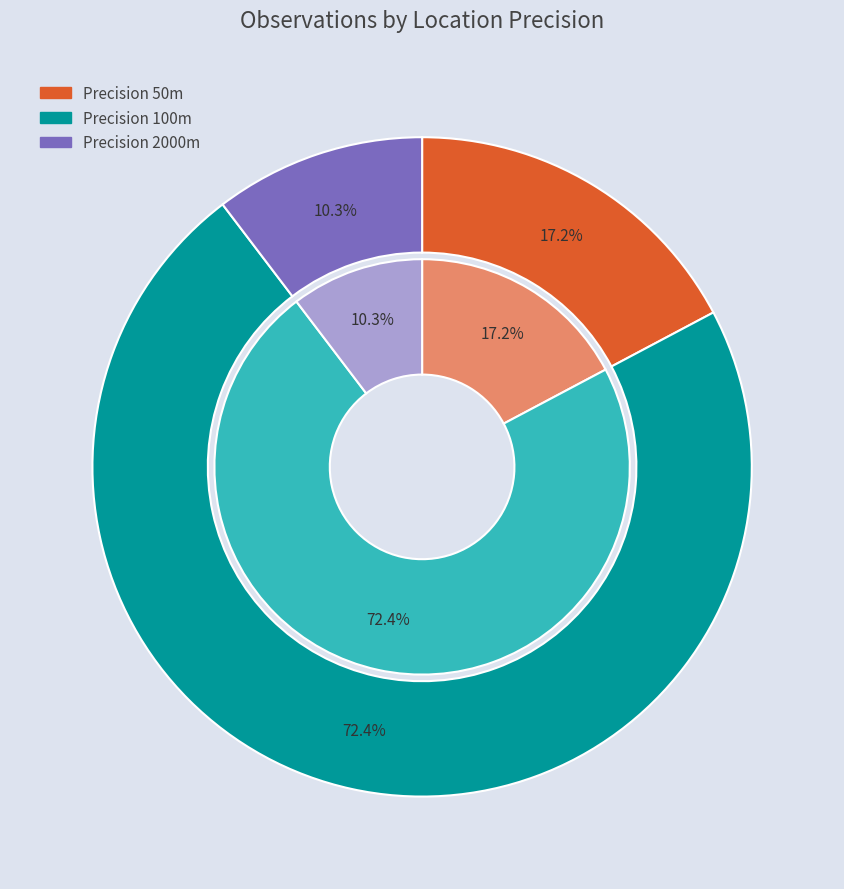

Combined, what portion of the pie is 100 and 50?

89.7%